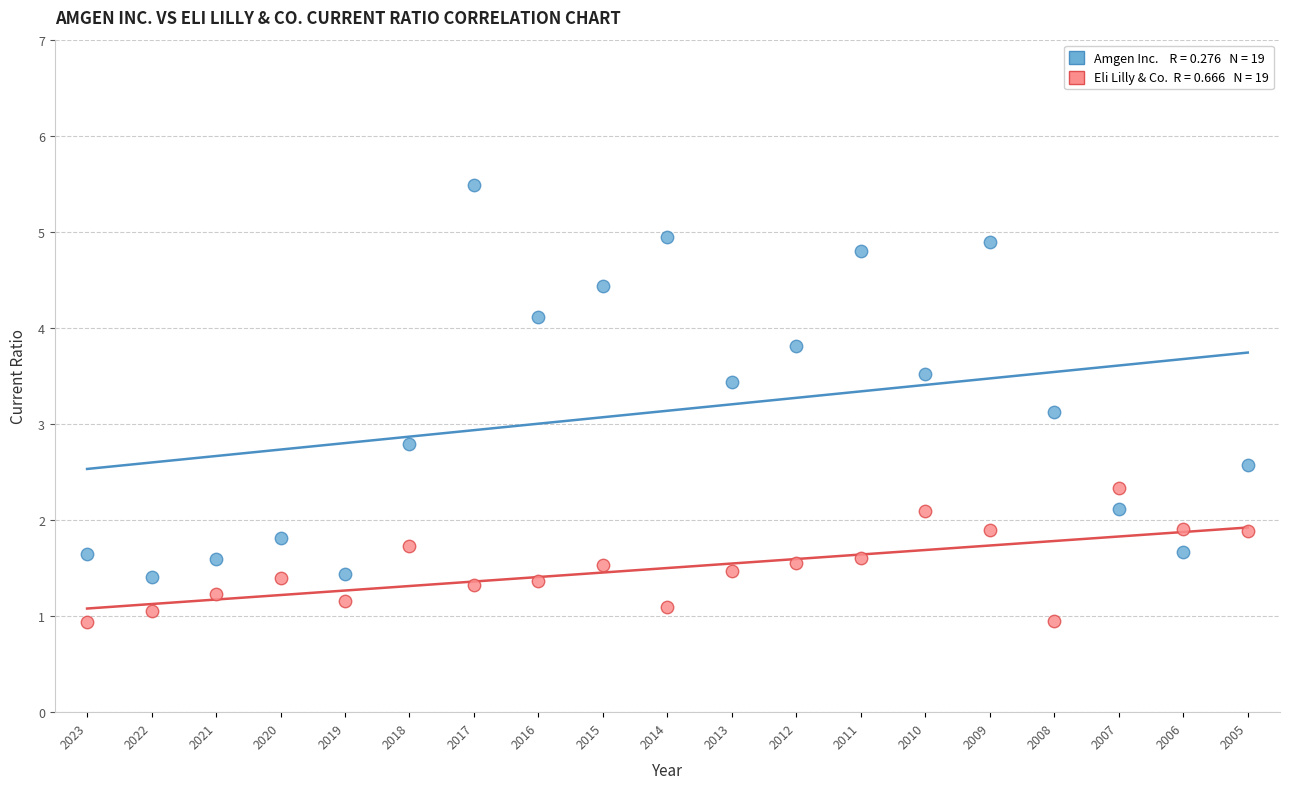

How many data points are displayed?

38